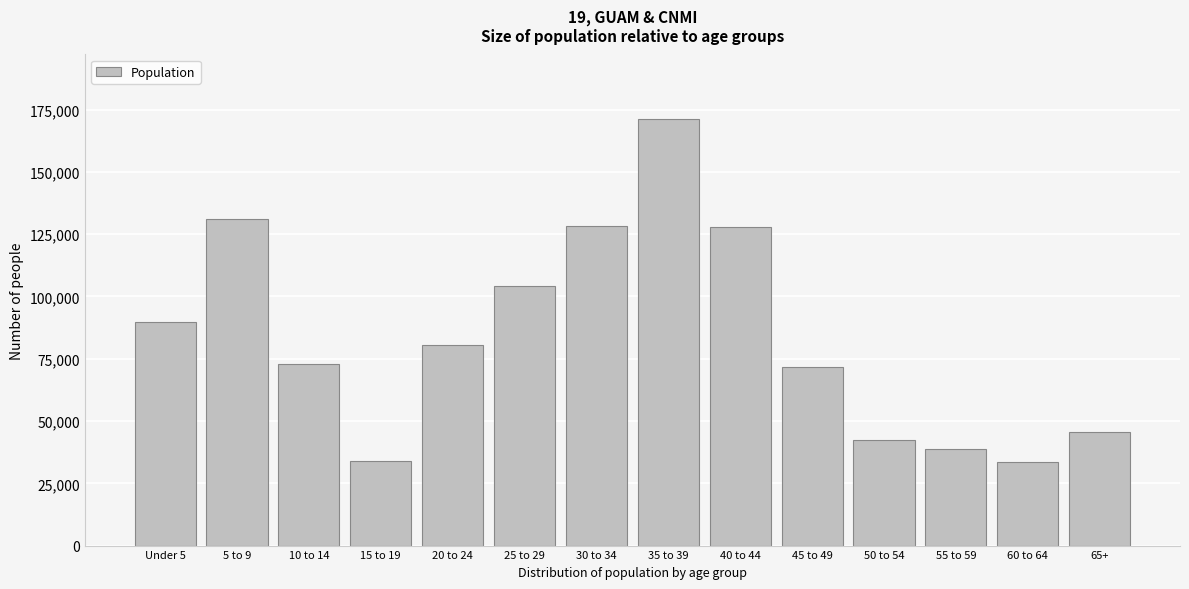

What is the change in value from Under 5 to 30 to 34?

+38480